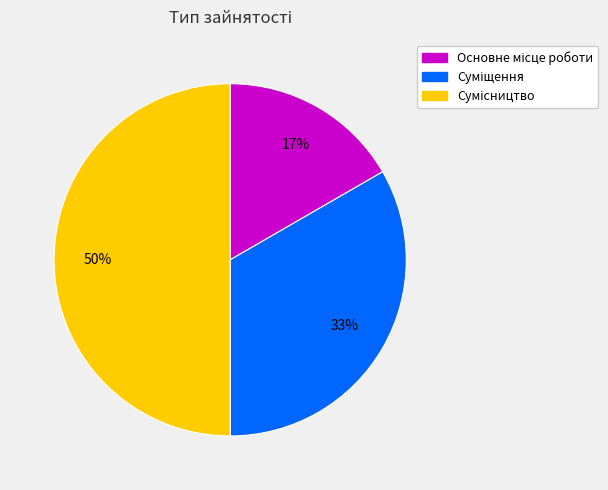

How many slices are in this pie chart?

3